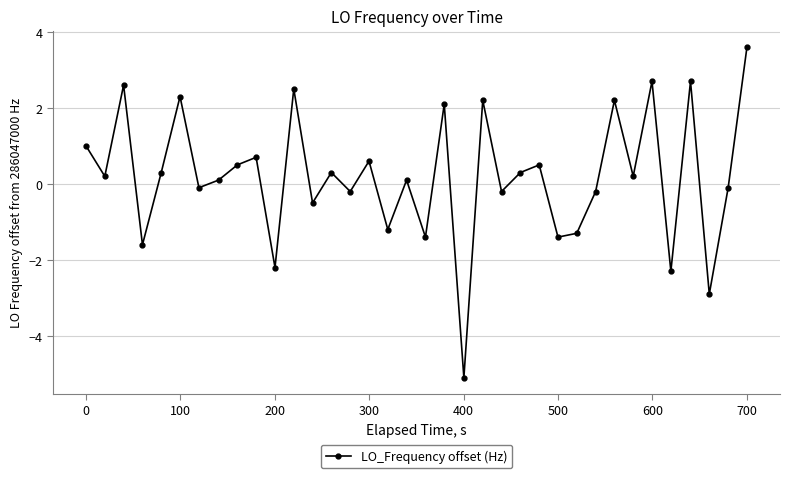

Reading left to right, list all the values displayed in this chart.

1.0	0.2	2.6	-1.6	0.3	2.3	-0.1	0.1	0.5	0.7	-2.2	2.5	-0.5	0.3	-0.2	0.6	-1.2	0.1	-1.4	2.1	-5.1	2.2	-0.2	0.3	0.5	-1.4	-1.3	-0.2	2.2	0.2	2.7	-2.3	2.7	-2.9	-0.1	3.6